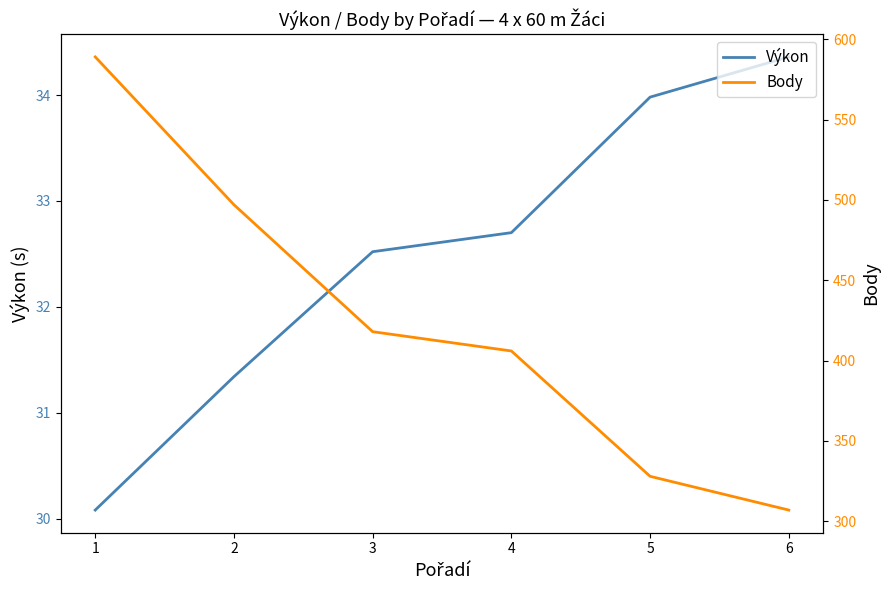

Which series has the largest range (max minus min)?

Body